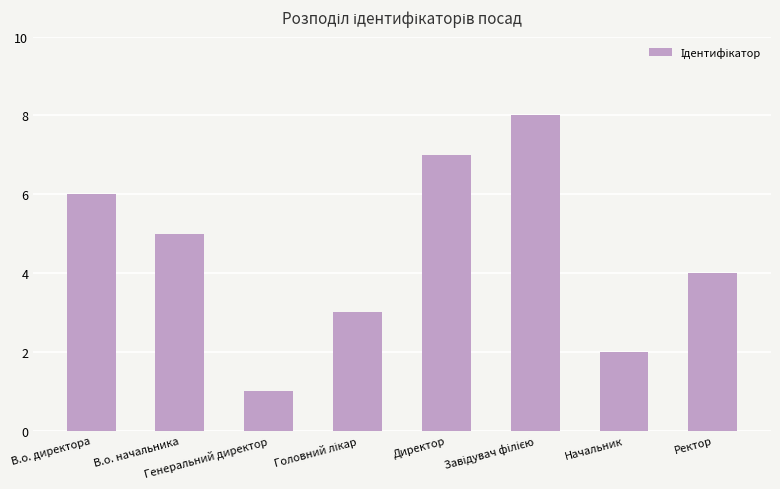

What is the minimum value shown in the chart?

1